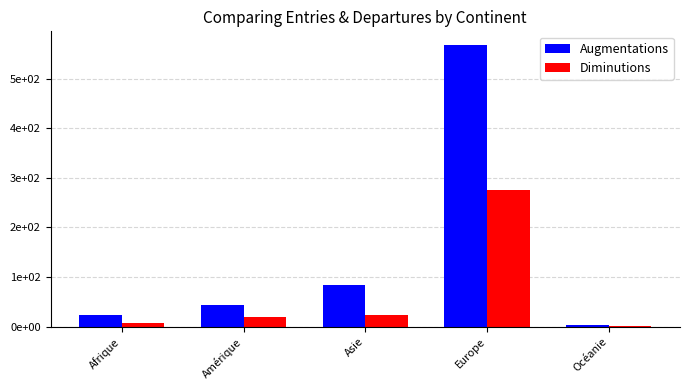

Which series has the largest total across all categories?

Augmentations